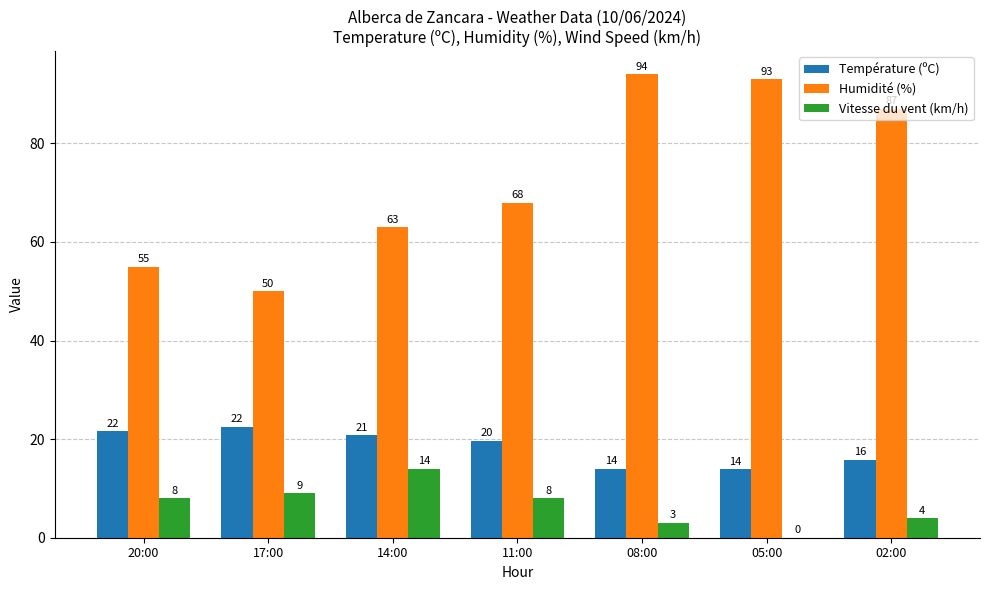

What is the sum of the Vitesse du vent (km/h) values at 08:00 and 20:00?

11.0